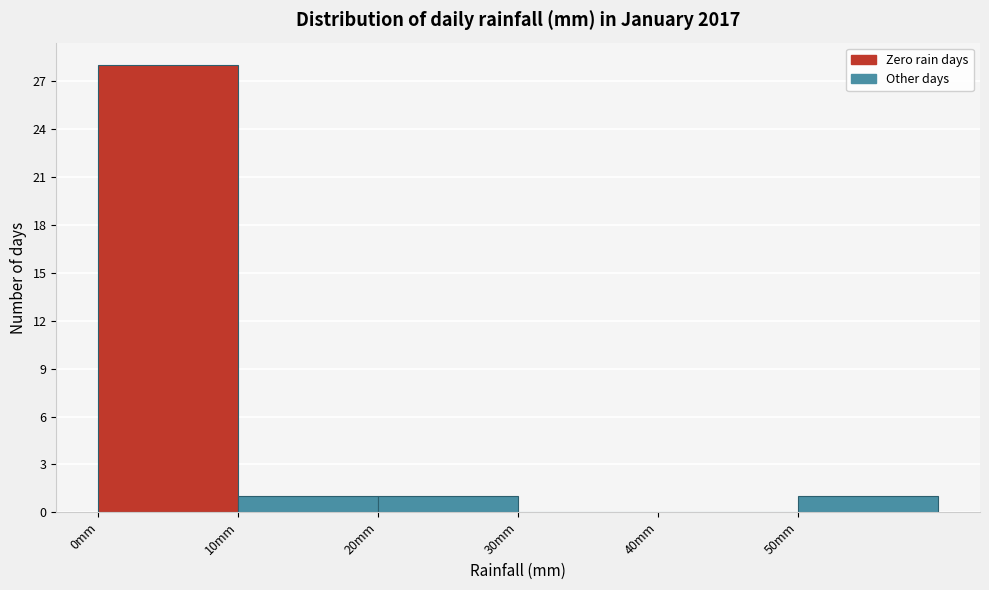

Over which range of the x-axis is the bar tallest?

0 to 10